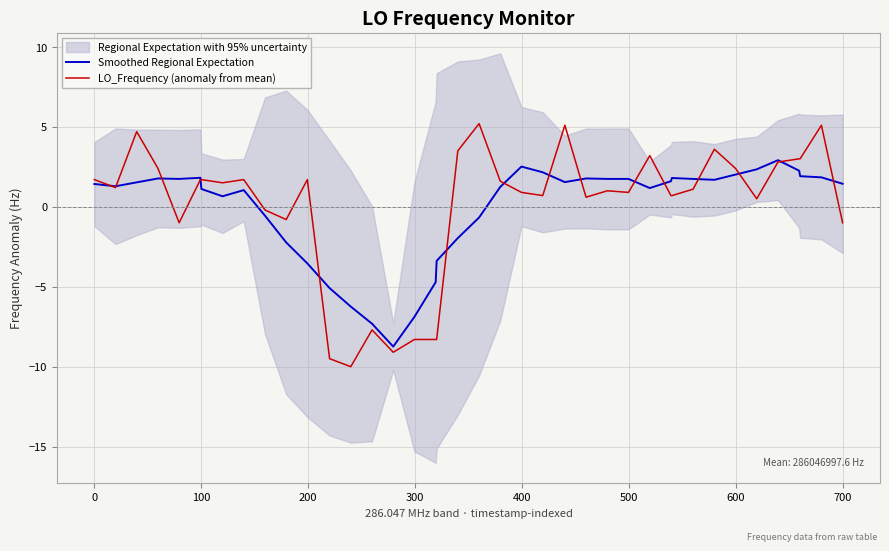

What is the lowest value of the Smoothed Regional Expectation series?

-8.7